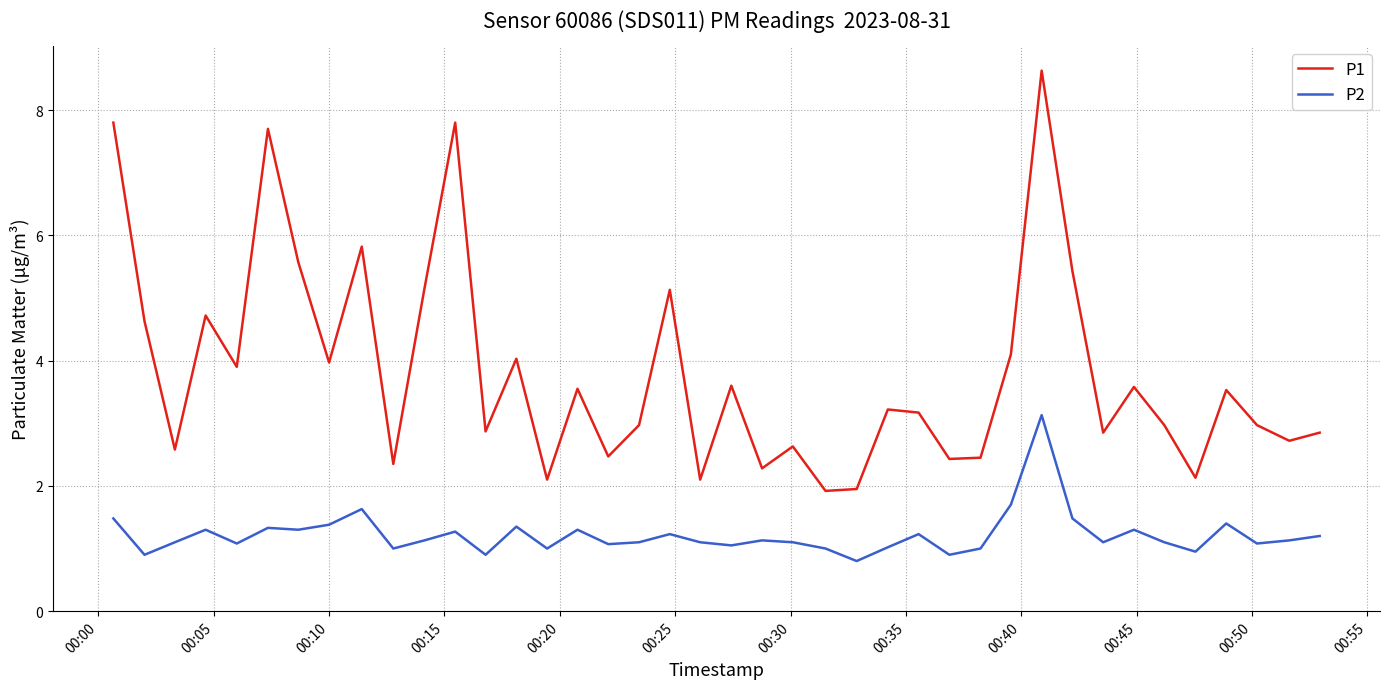

Rank the series by their average value, from highest to lowest.

P1, P2